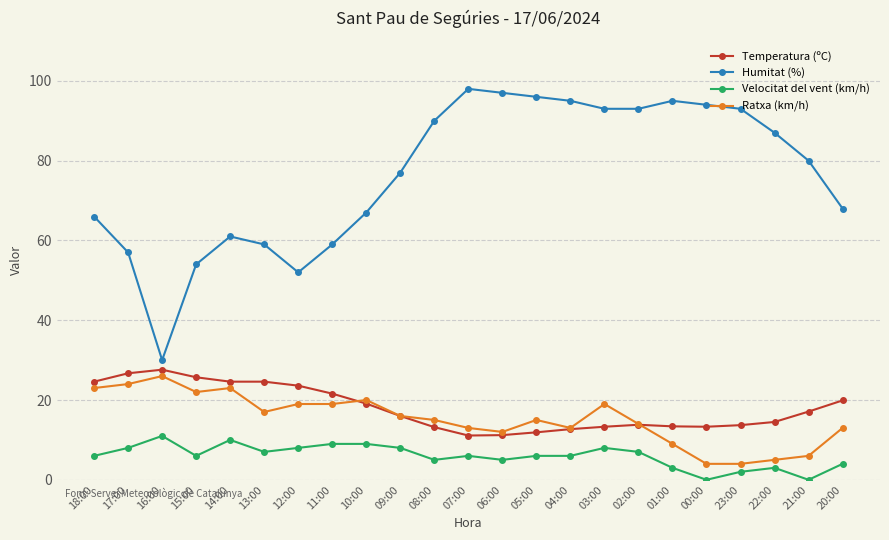

True or false: Ratxa (km/h) has a value of 19.0 at 11:00.

True